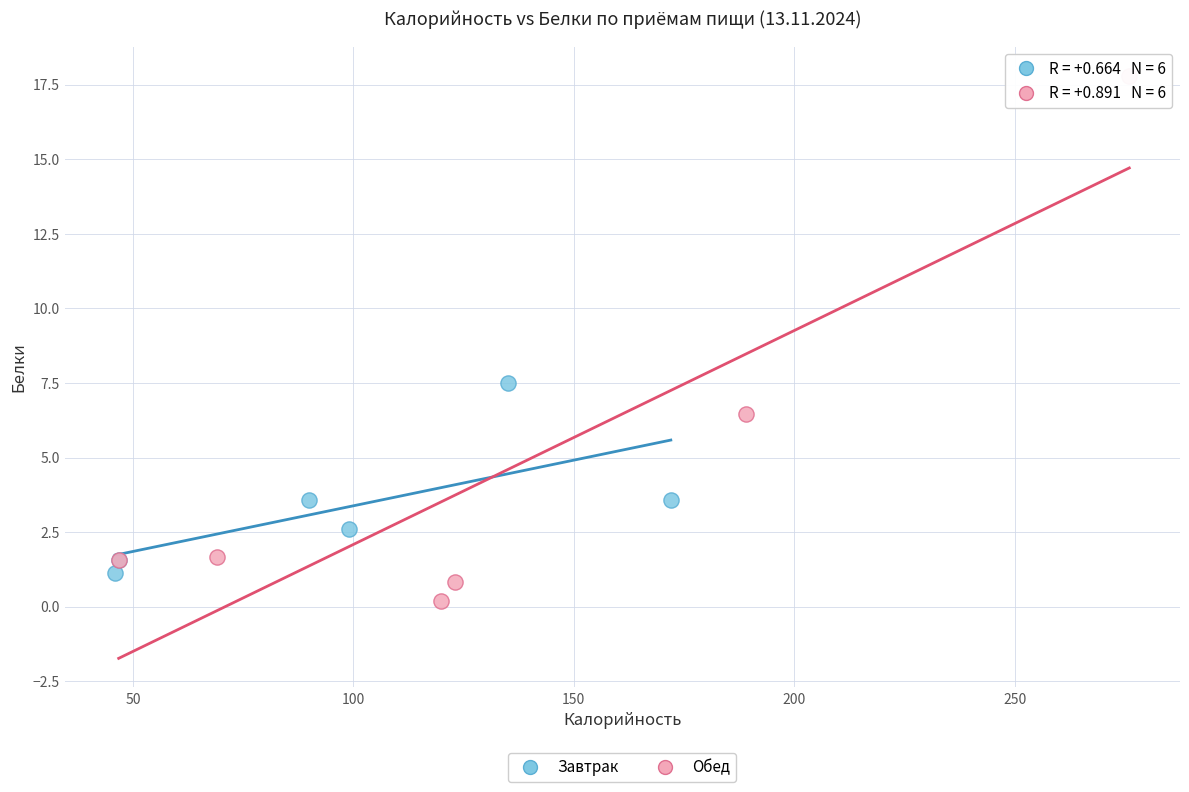

Which series has the largest Y range (max minus min)?

Обед